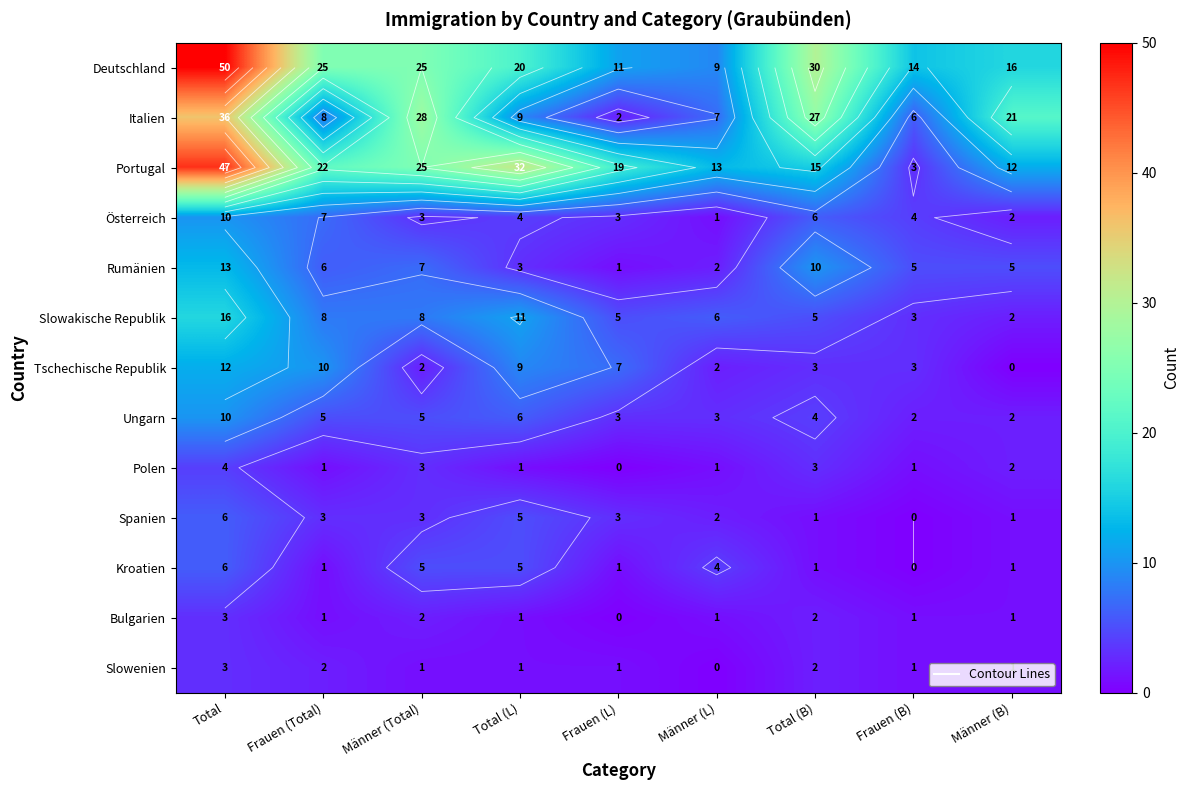

Rank the categories by Rumänien value from highest to lowest.

Total, Total (B), Männer (Total), Frauen (Total), Frauen (B), Männer (B), Total (L), Männer (L), Frauen (L)